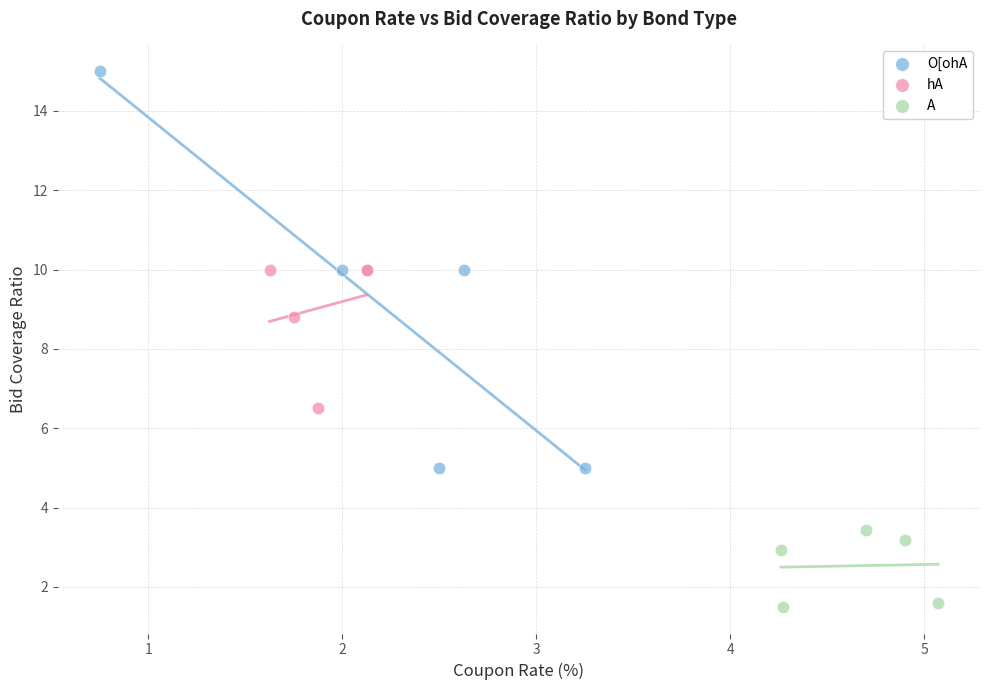

What are all the series names shown in the legend?

O[ohA, hA, A